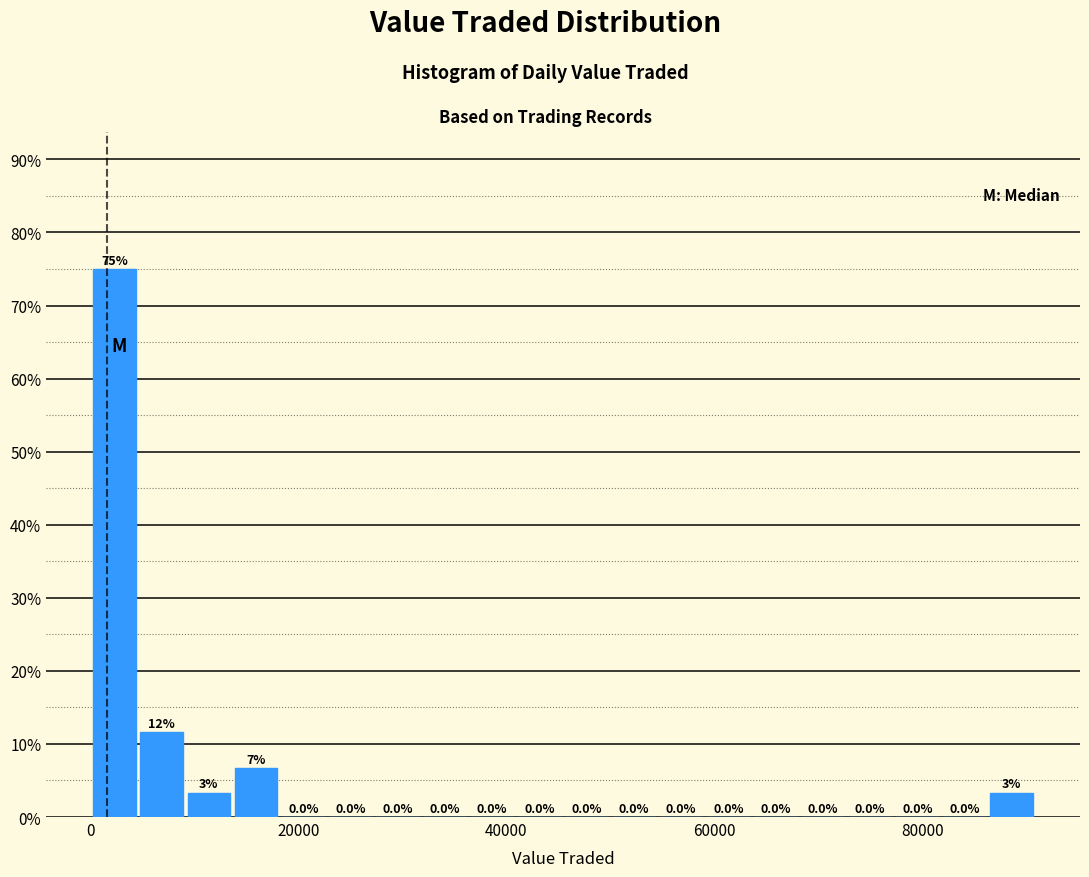

Read against the x-axis, roughly where is the centre of the tallest bar?

2000